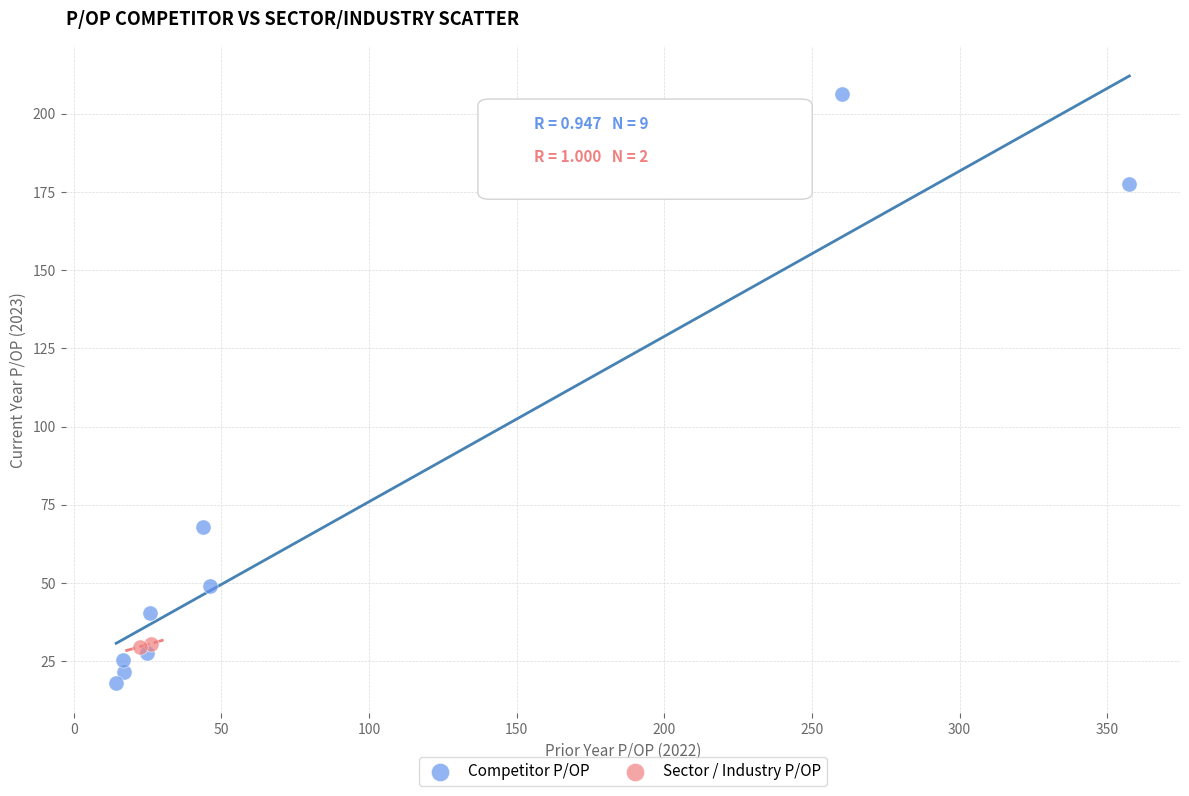

What are all the series names shown in the legend?

Competitor P/OP, Sector / Industry P/OP